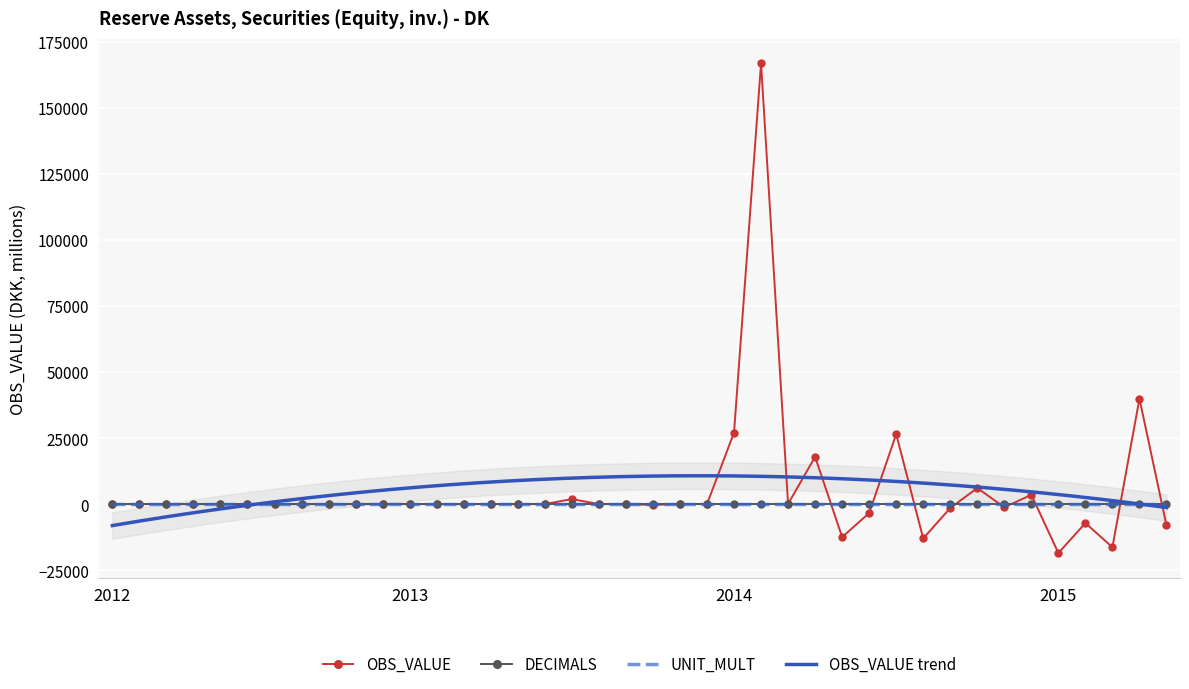

In OBS_VALUE, how many points are higher than both neighbors (excluding endpoints)?

9